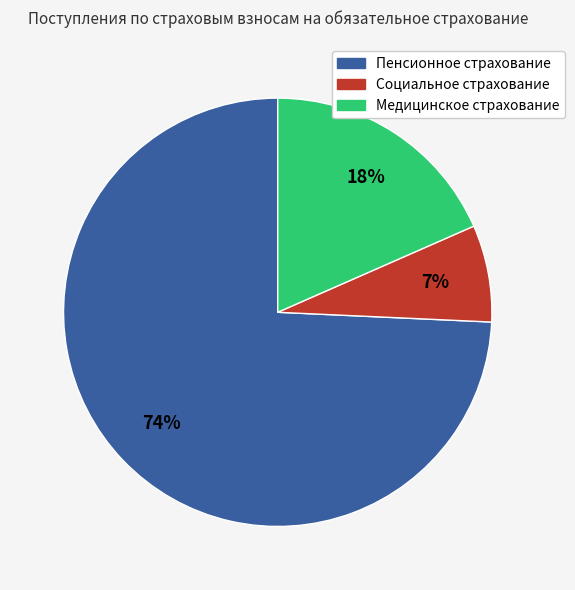

Which slice is the smallest?

Социальное страхование